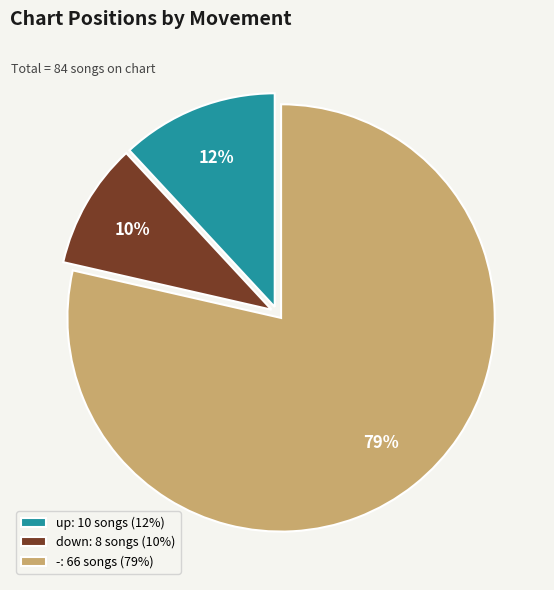

Combined, do down and - account for over 50%?

Yes